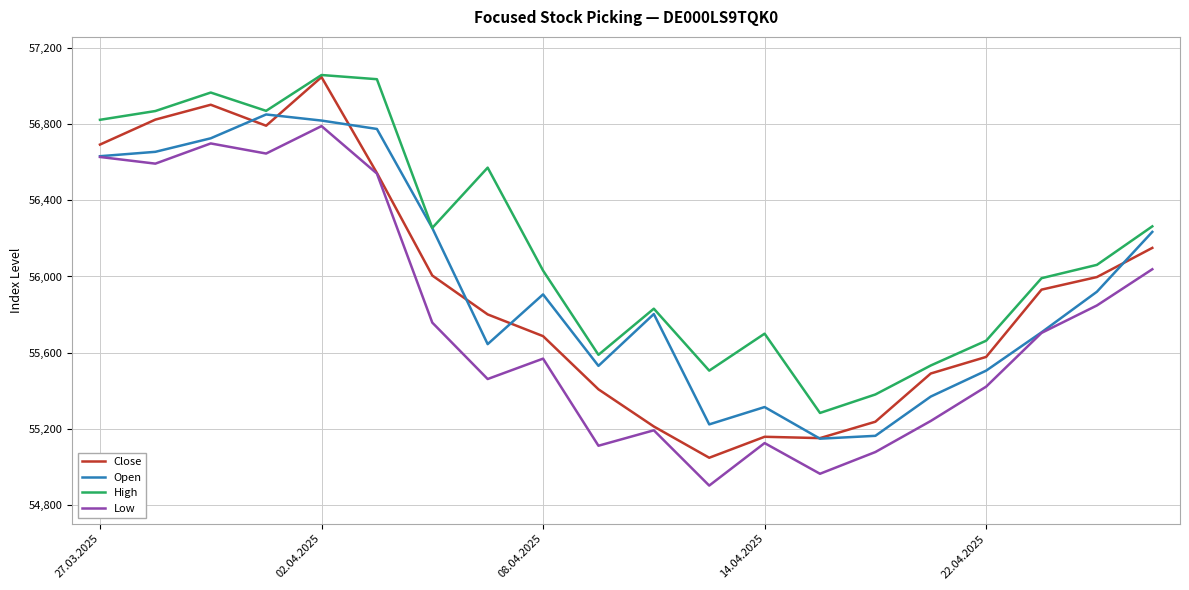

Which series has the largest range (max minus min)?

Close